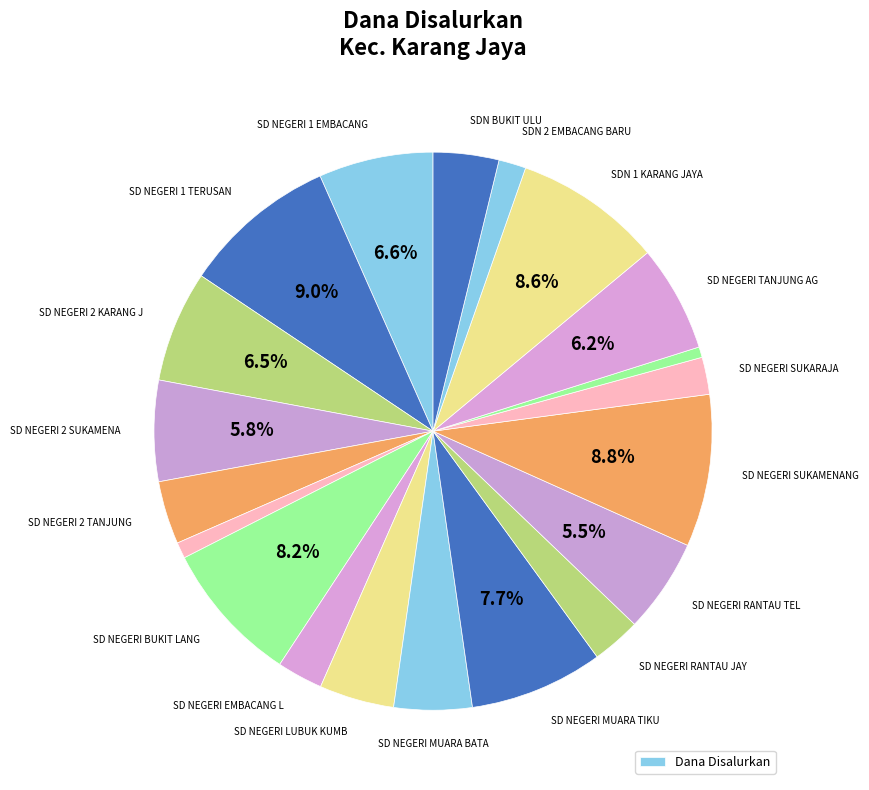

How many slices are in this pie chart?

20